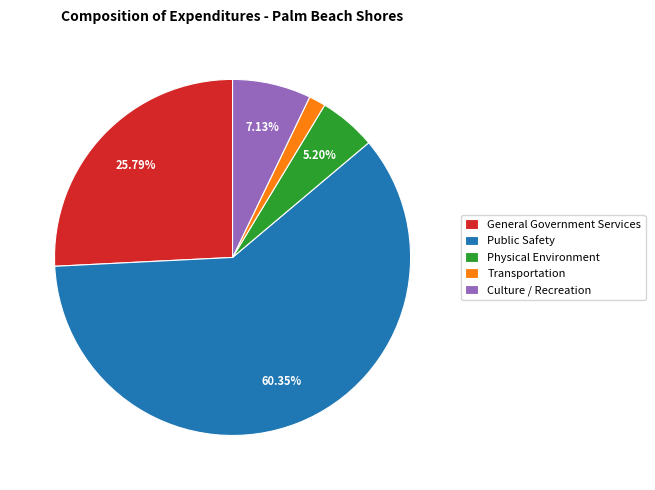

What is the ratio of the value at Culture / Recreation to the value at Physical Environment?

1.4